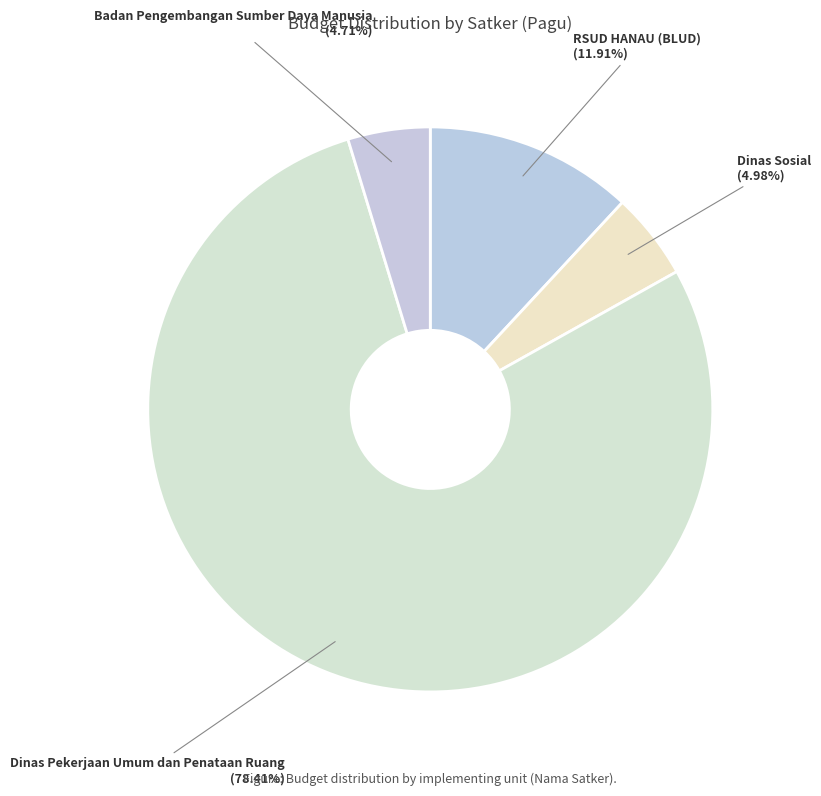

Which has a higher value, Dinas Sosial or RSUD HANAU (BLUD)?

RSUD HANAU (BLUD)